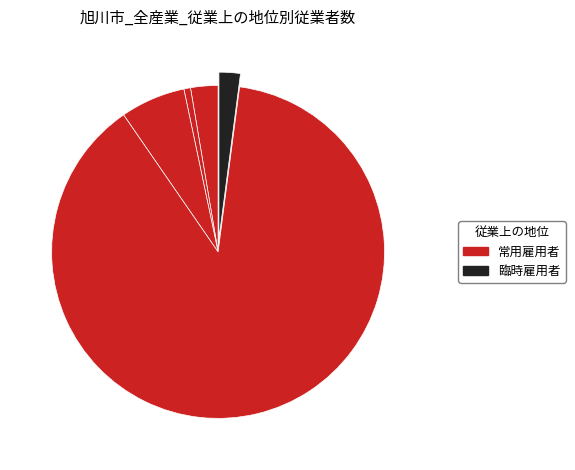

Which category accounts for the majority?

常用雇用者